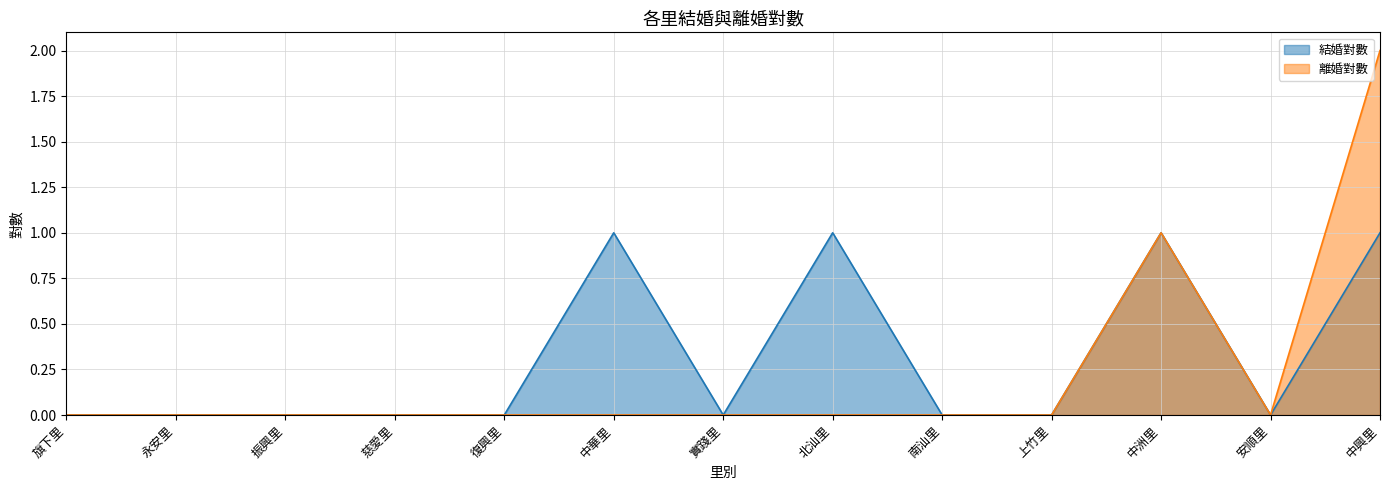

Is it true that 離婚對數 equals 1 at 實踐里?

False